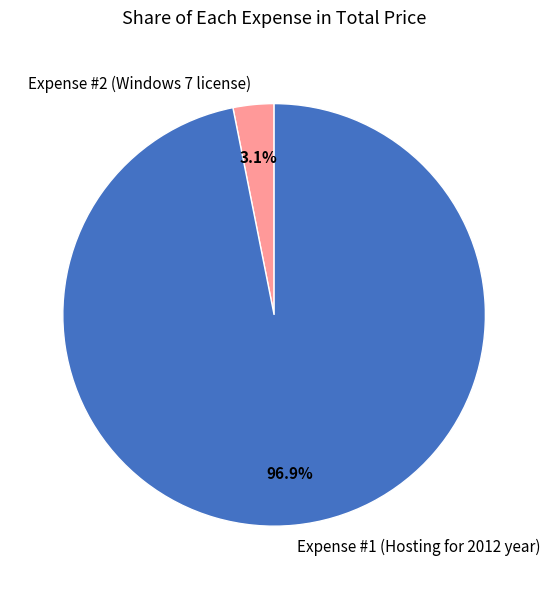

What percentage do Expense #2 (Windows 7 license) and Expense #1 (Hosting for 2012 year) together represent?

100.0%